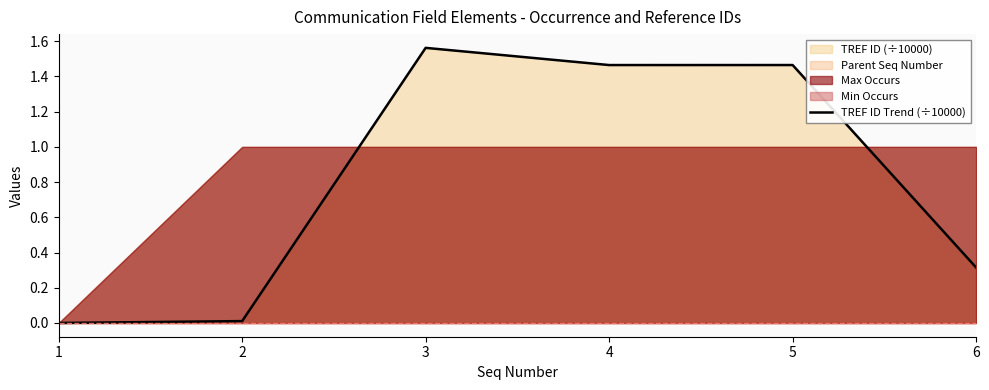

Between 5 and 4, which is larger?

5